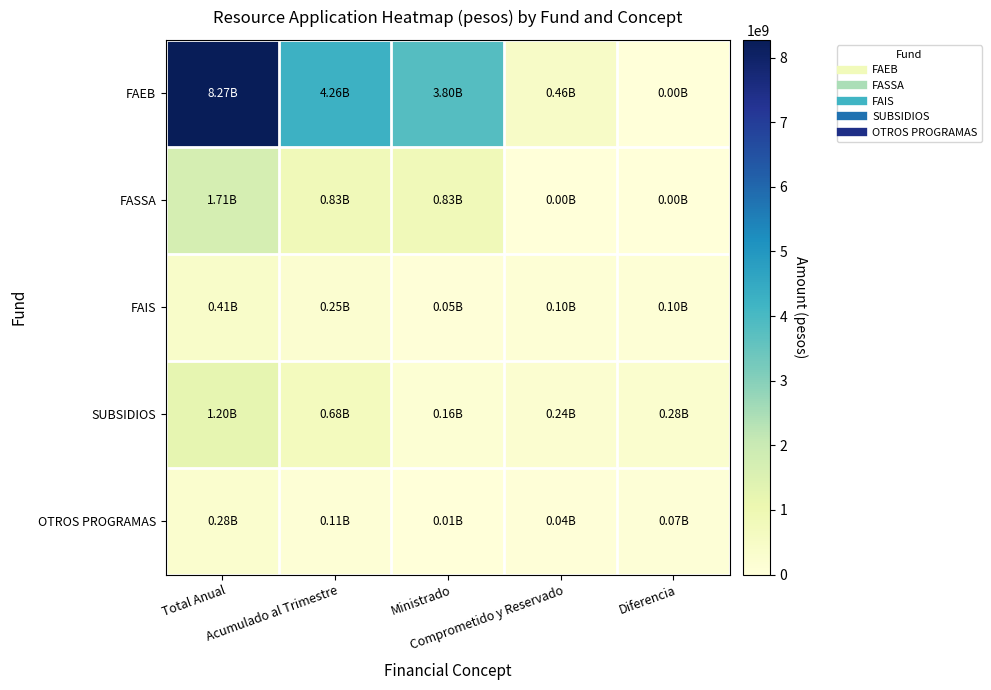

List the series in order of their peak value, highest first.

FAEB, FASSA, SUBSIDIOS, FAIS, OTROS PROGRAMAS